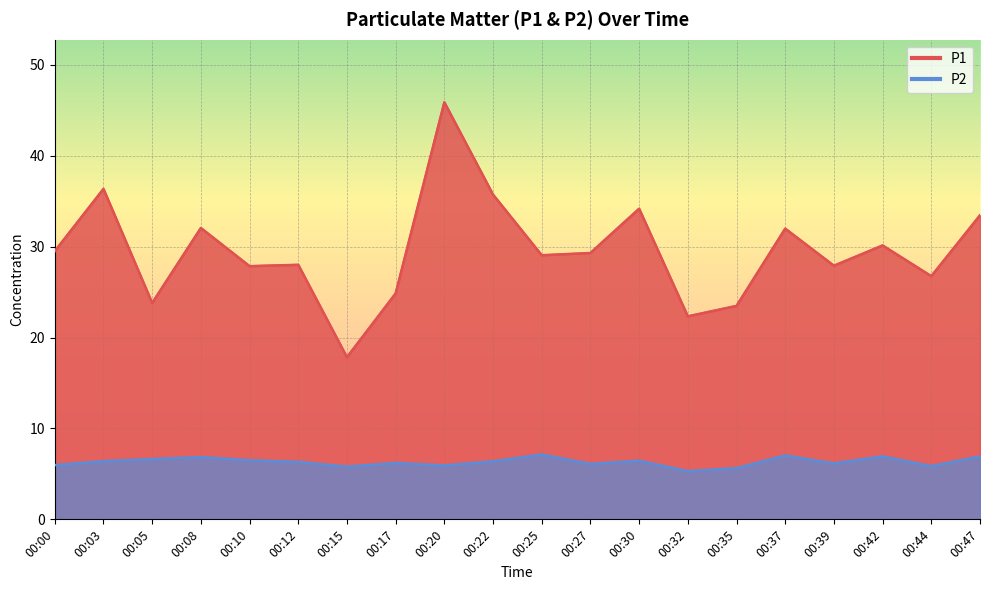

What is the total value across all series at 00:10?

34.4